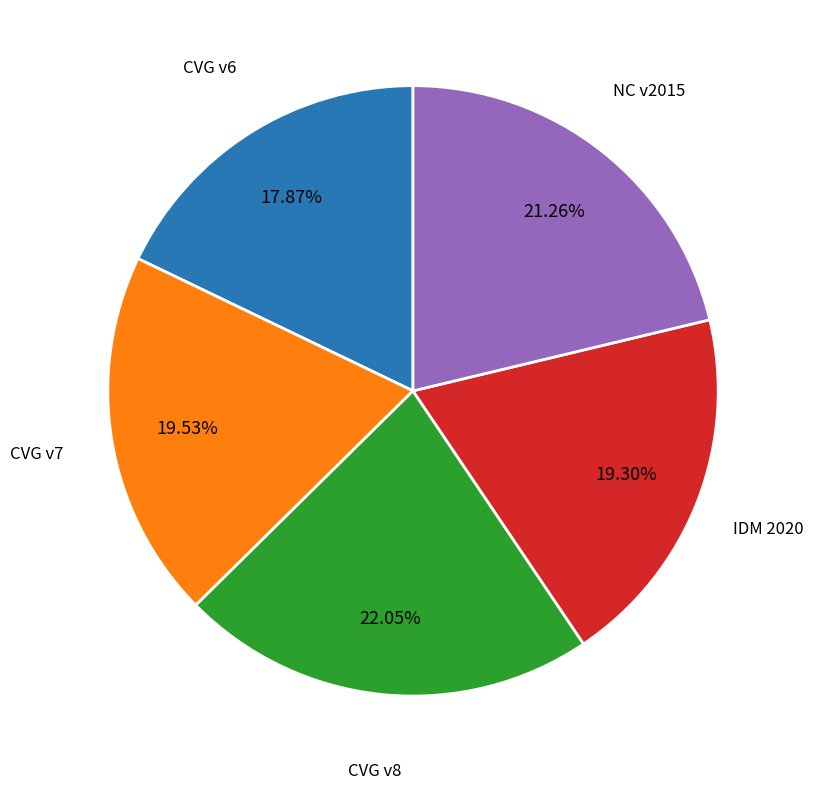

Is there any slice that represents more than half of the pie?

No